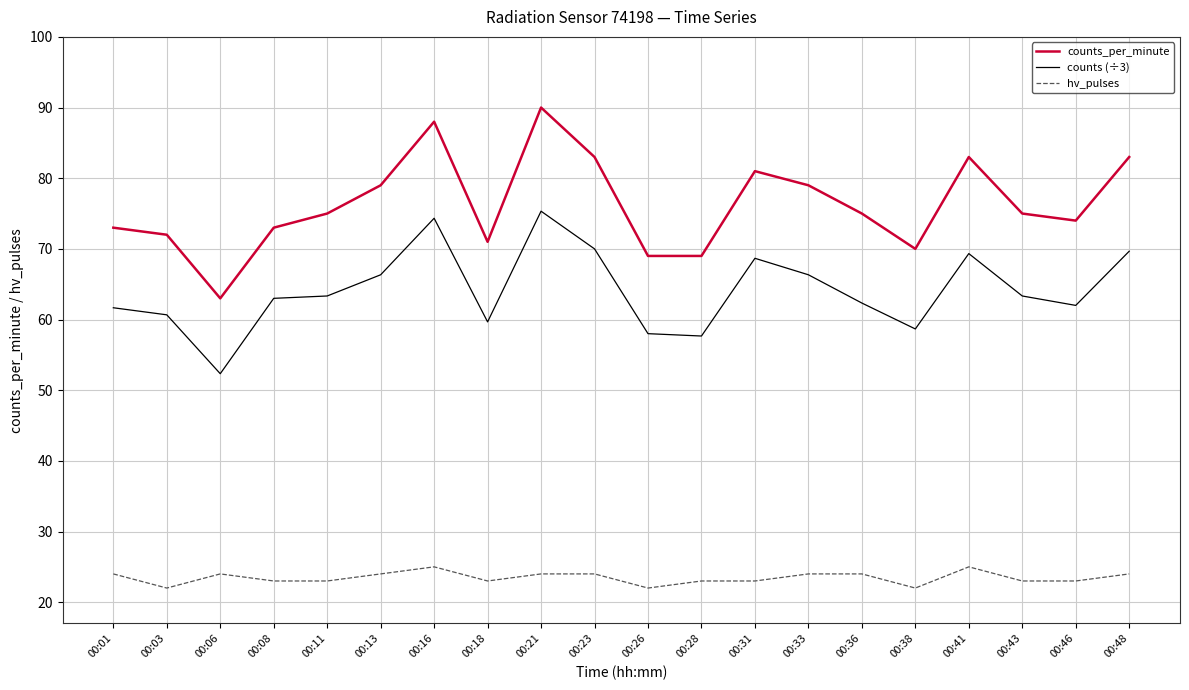

What is the difference between the maximum and second lowest values in the counts_per_minute series?

21.0